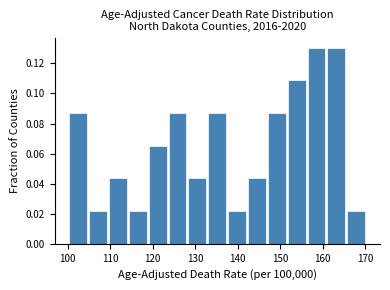

Reading left to right, list every bar in this chart as the range it spans on the x-axis followed by its height. Neither the bar edges nor the heights are printed on the chart, so give them approximately, as read against the axes.

100 to 105: 0.086
105 to 110: 0.022
110 to 114: 0.044
114 to 119: 0.022
119 to 124: 0.066
124 to 128: 0.086
128 to 133: 0.044
133 to 138: 0.086
138 to 142: 0.022
142 to 147: 0.044
147 to 152: 0.086
152 to 156: 0.108
156 to 161: 0.130
161 to 166: 0.130
166 to 171: 0.022